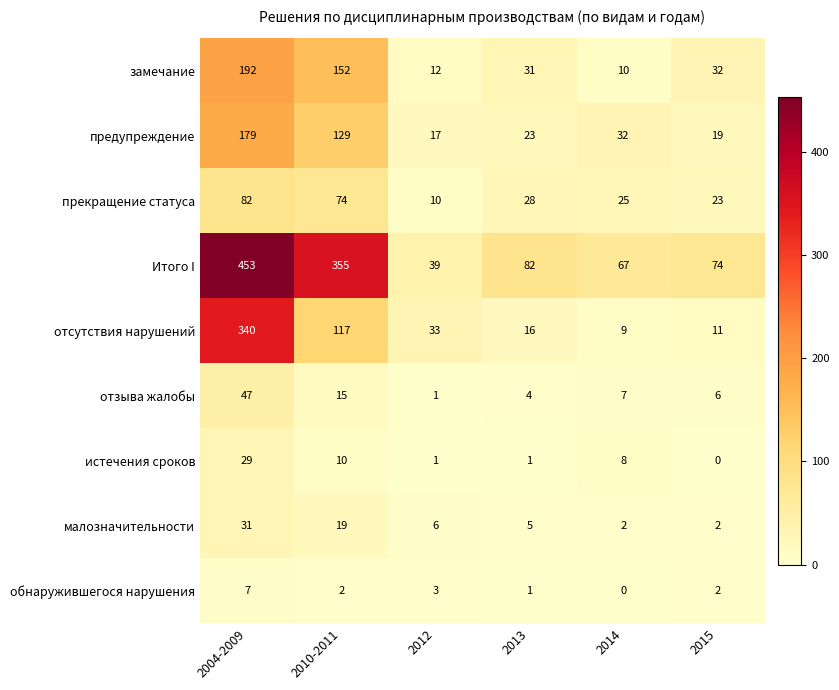

What is the approximate value of Итого I at 2012?

39